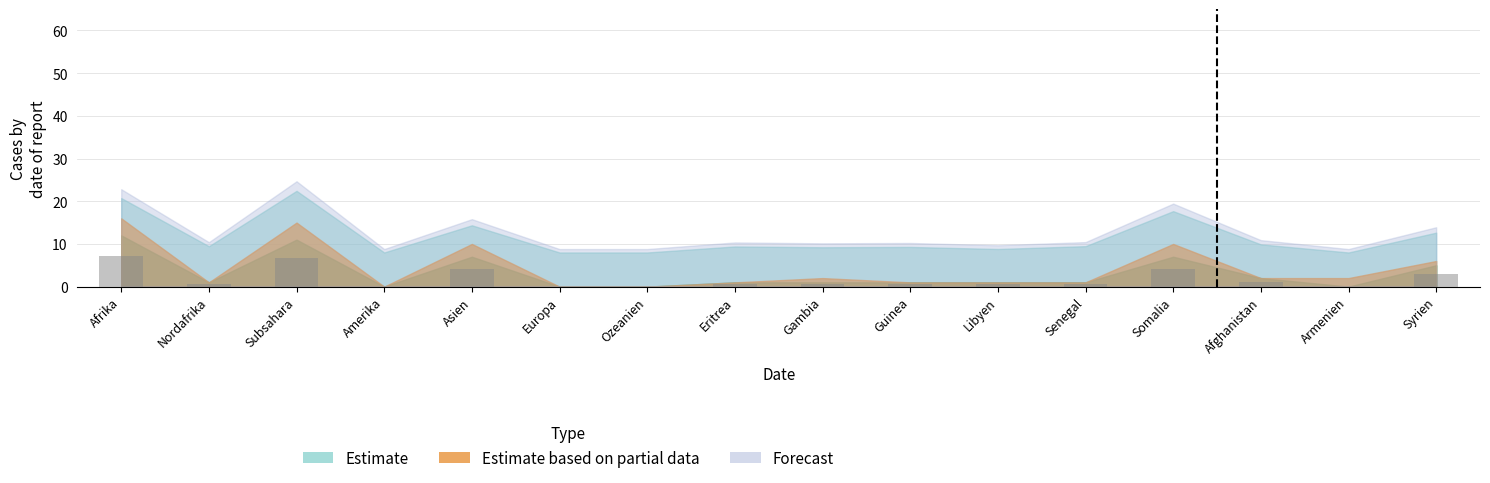

Which has a higher value, Subsahara or Libyen?

Subsahara